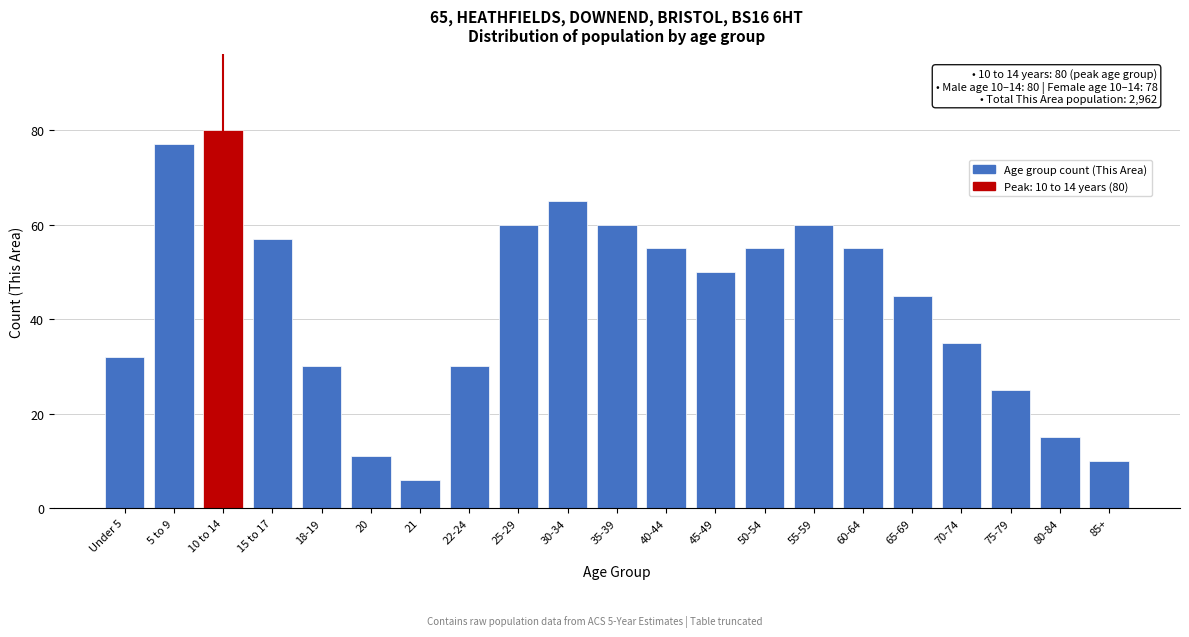

Reading left to right, what are all the values shown in this chart?

Under 5=32	5 to 9=77	10 to 14=80	15 to 17=57	18-19=30	20=11	21=6	22-24=30	25-29=60	30-34=65	35-39=60	40-44=55	45-49=50	50-54=55	55-59=60	60-64=55	65-69=45	70-74=35	75-79=25	80-84=15	85+=10